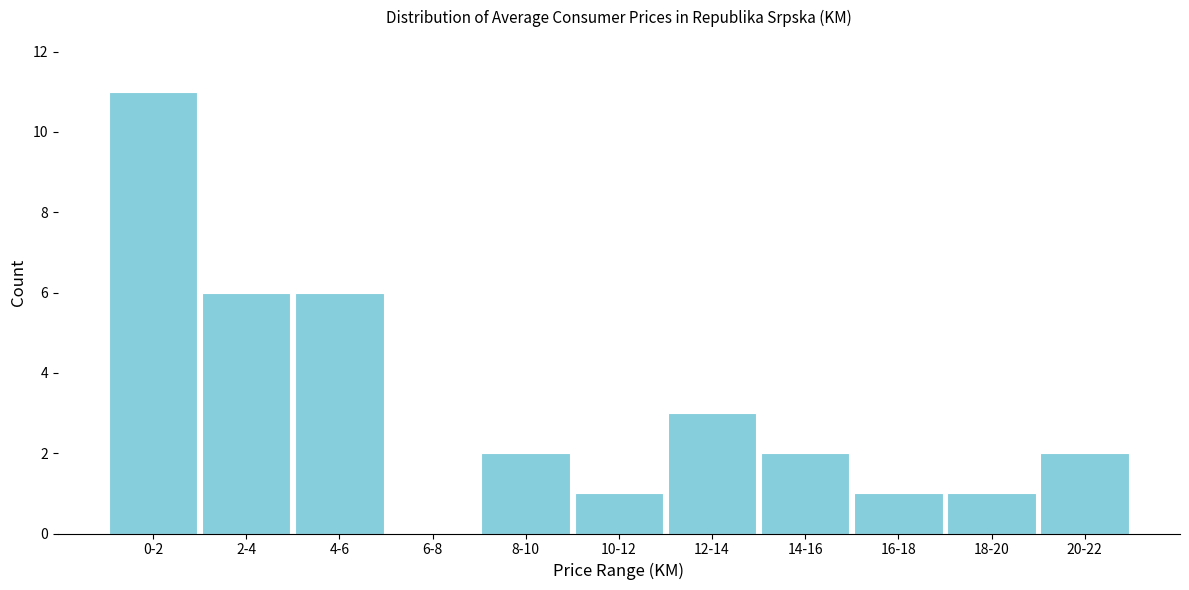

Reading left to right, list all the values displayed in this chart.

0-2=11	2-4=6	4-6=6	6-8=0	8-10=2	10-12=1	12-14=3	14-16=2	16-18=1	18-20=1	20-22=2